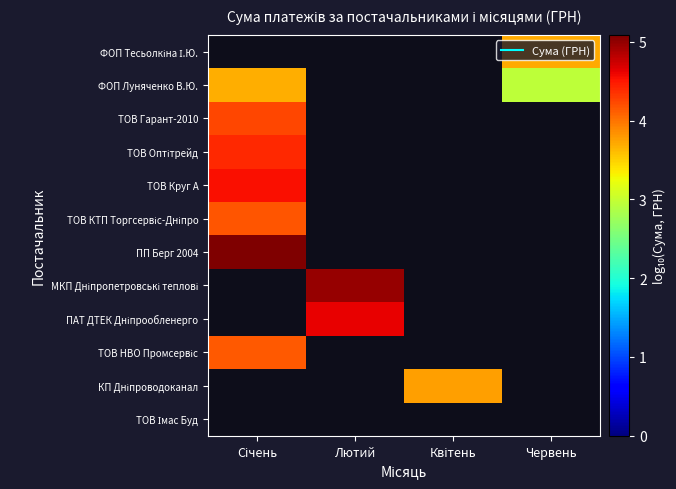

How many positive values does the ТОВ НВО Промсервіс series have?

1